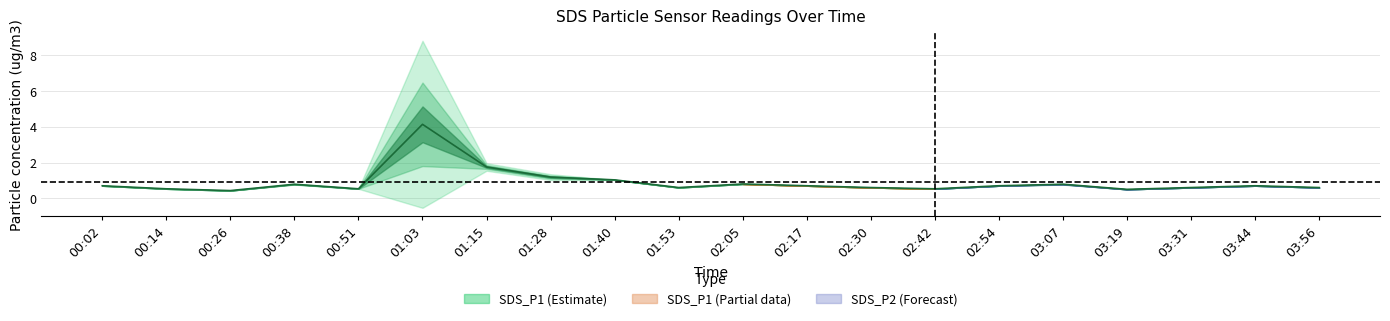

Which has a higher value, 02:42 or 01:53?

01:53